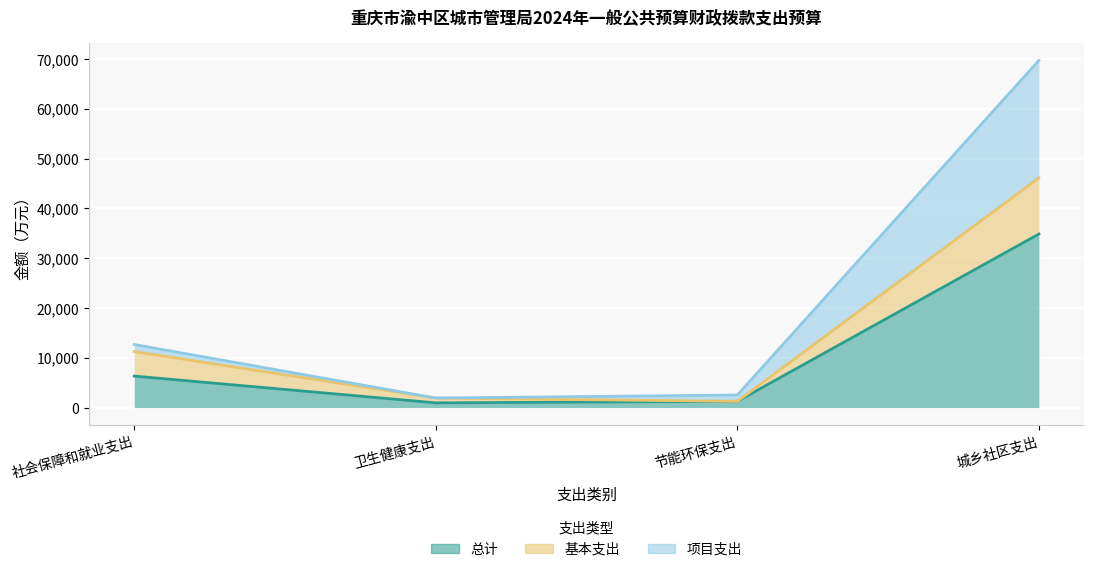

Between 卫生健康支出 and 节能环保支出, which series saw the biggest shift?

项目支出